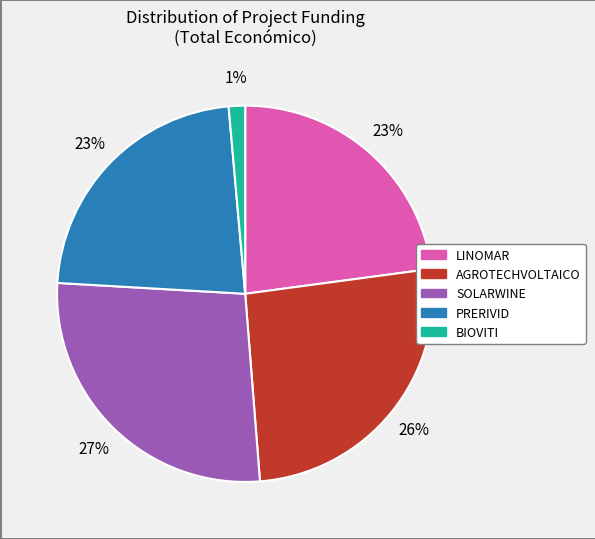

How many slices are in this pie chart?

5